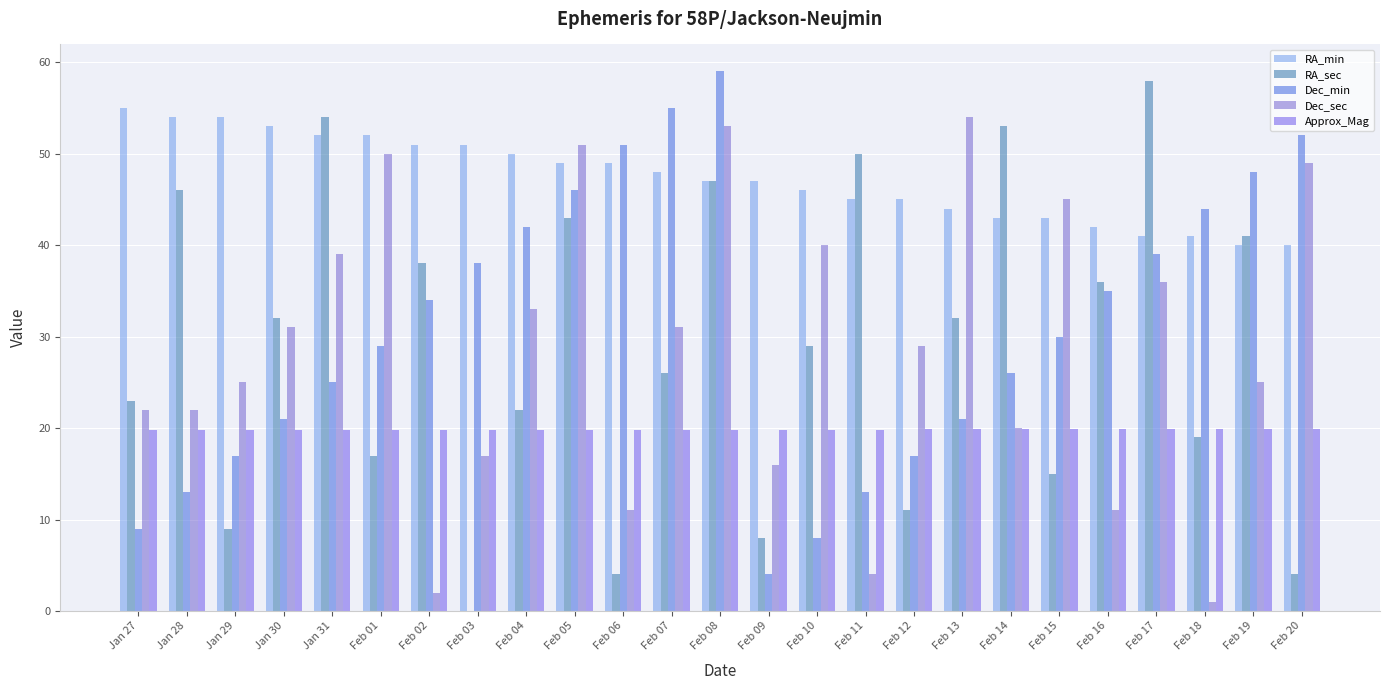

What is the value of the Approx_Mag bar at the 1st from the left?

19.8